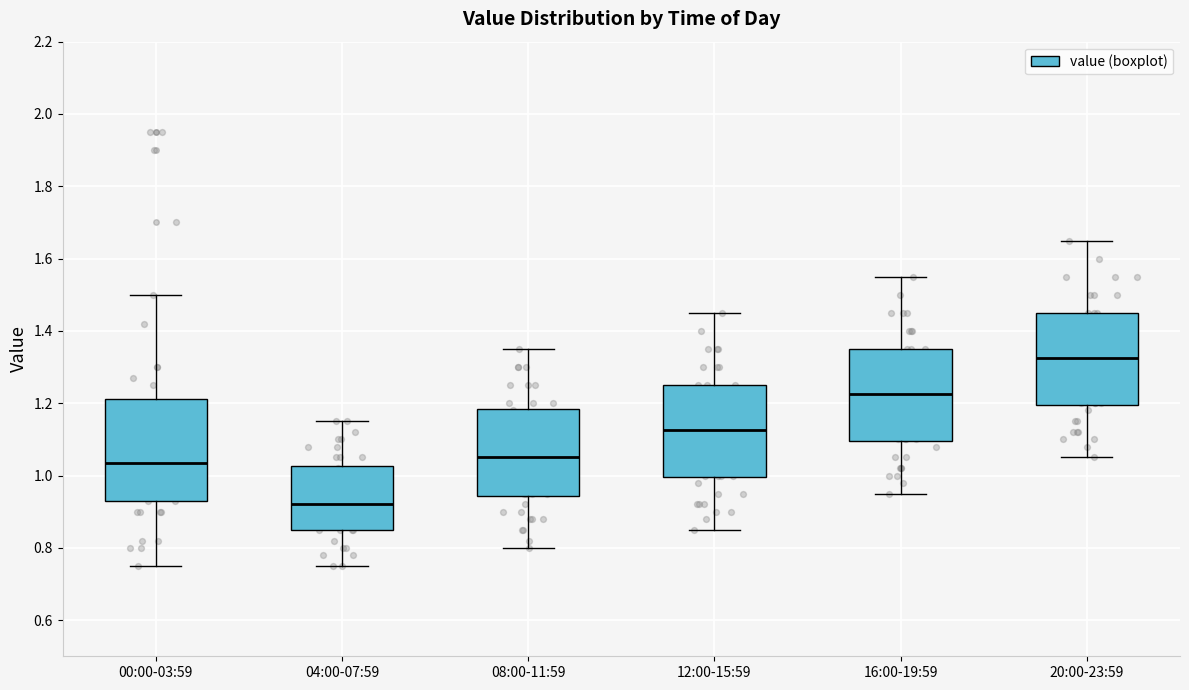

Which box is the tallest, from its lower edge to its upper edge?

00:00-03:59